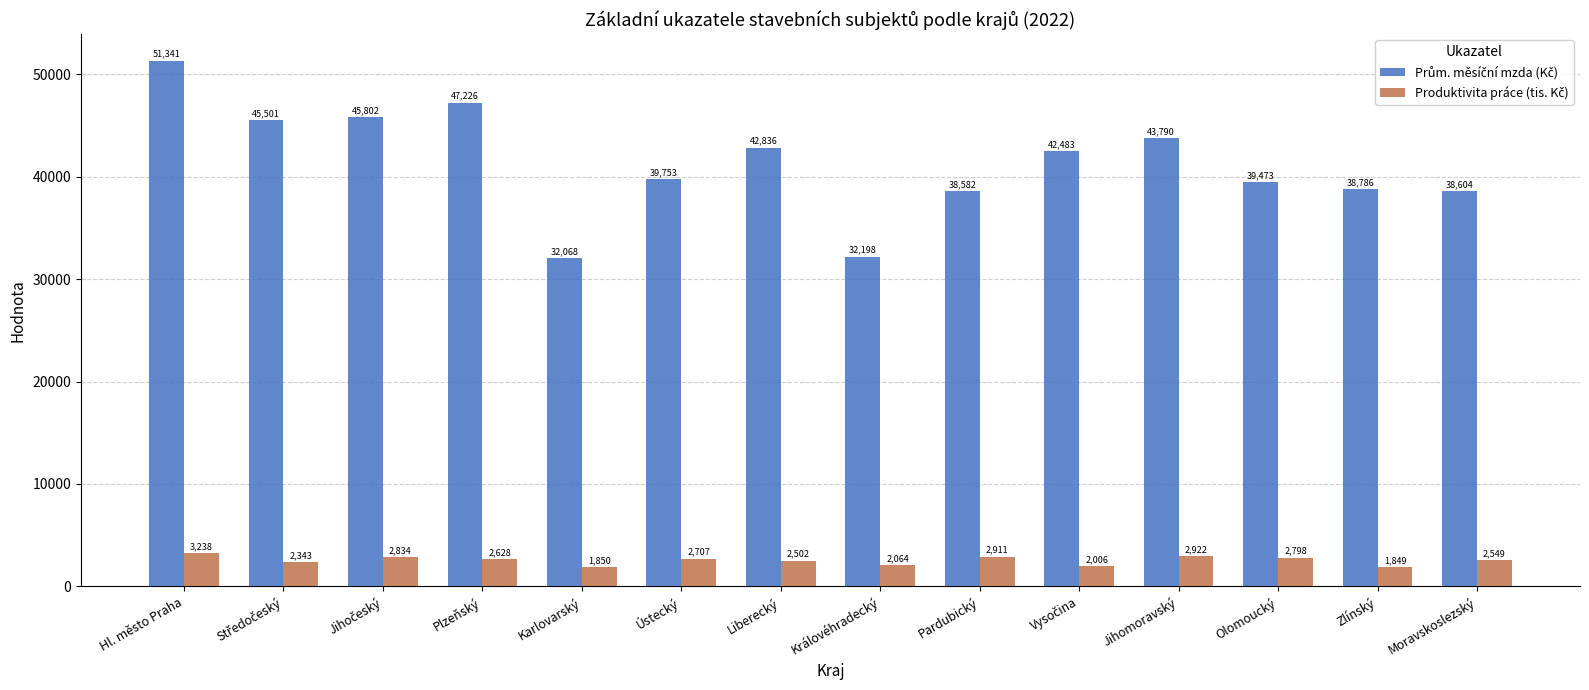

How many categories are shown in the chart?

14